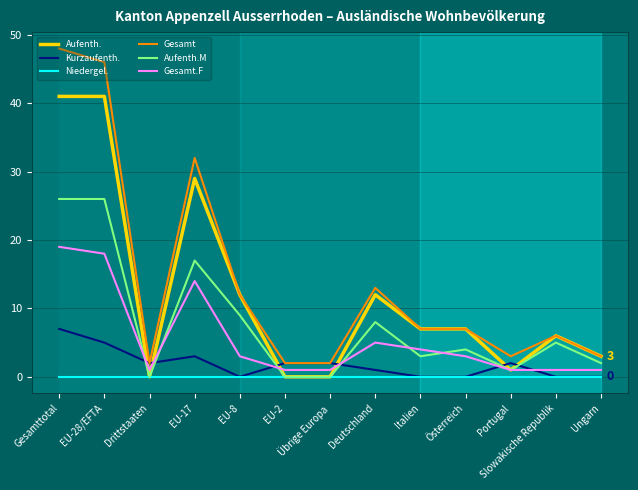

Which label corresponds to the largest value in the chart?

Gesamttotal